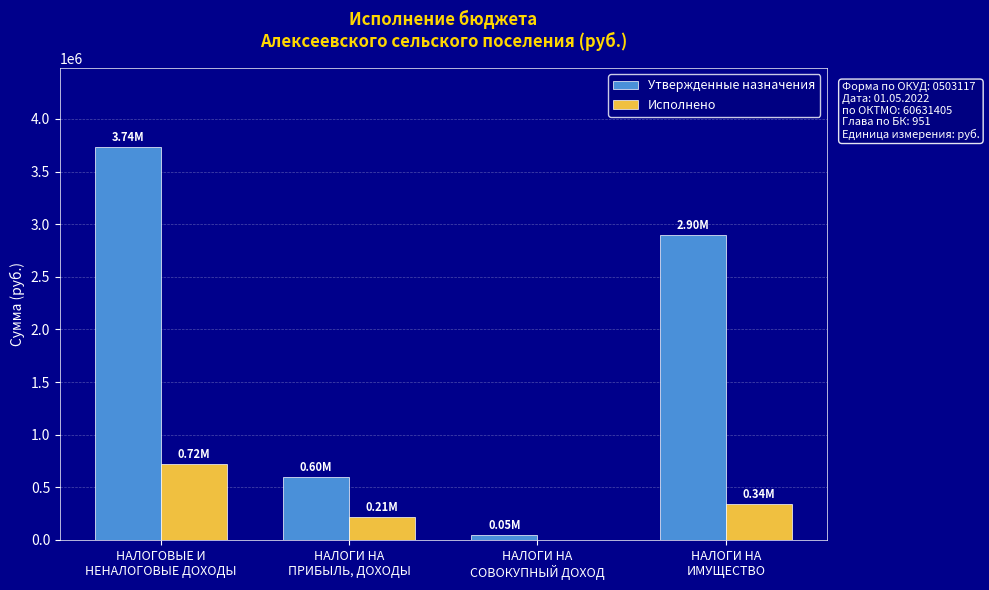

Between НАЛОГИ НА
СОВОКУПНЫЙ ДОХОД and НАЛОГИ НА
ИМУЩЕСТВО, which series saw the biggest shift?

Утвержденные назначения